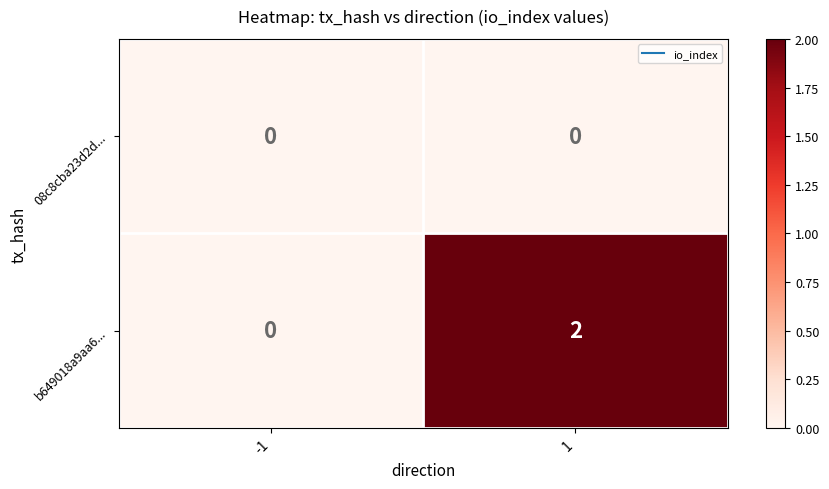

Is it true that b649018a9aa6... equals 0 at -1?

True